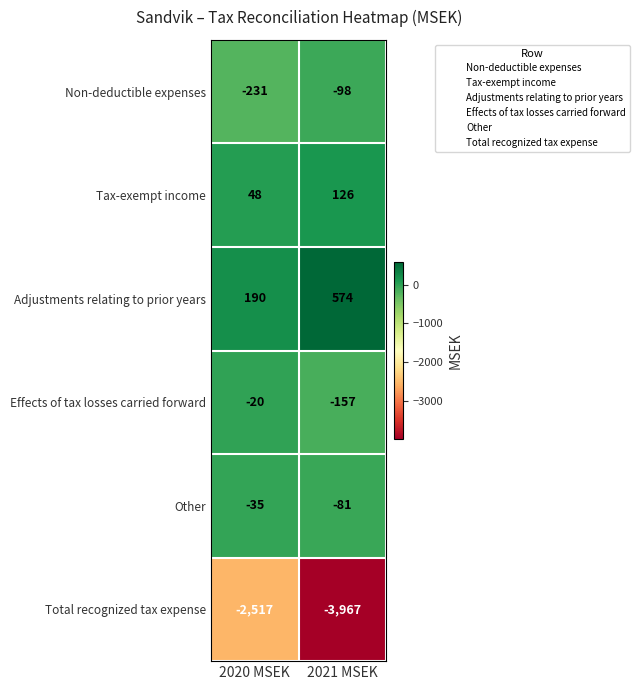

What is the difference between the maximum and minimum values in the Other series?

46